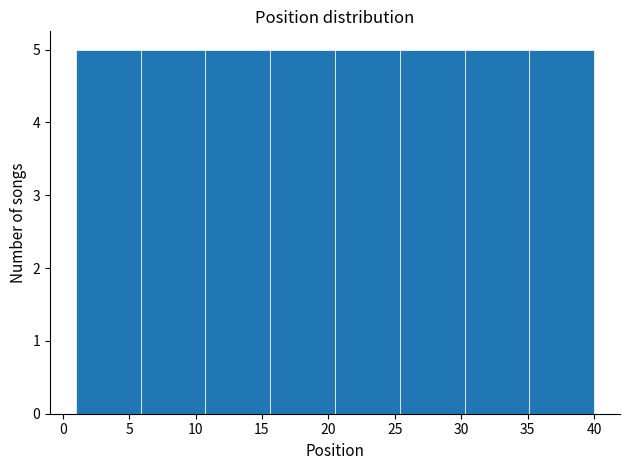

What is the height of the bar covering 25.5 to 30.5 on the x-axis? Neither the bar edges nor the heights are printed on the chart, so give them approximately, as read against the axes.

5